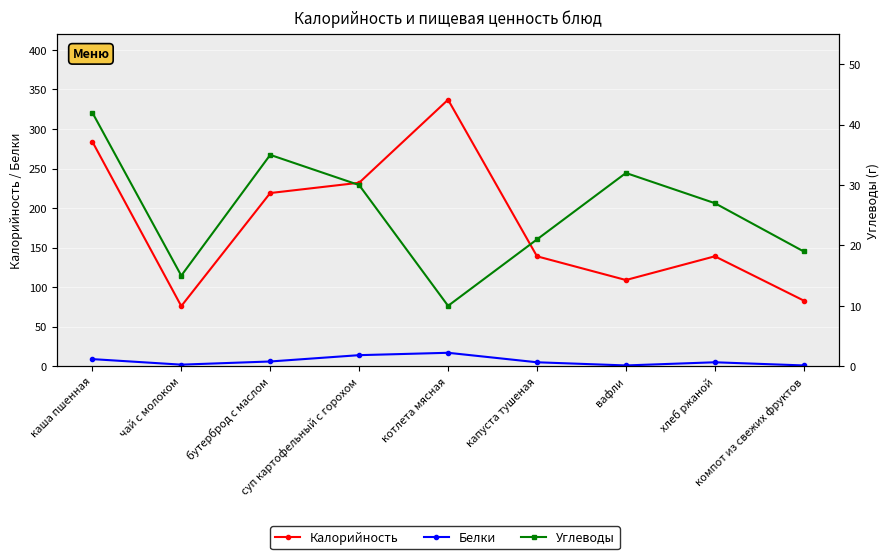

How many values in the Белки series are below 5?

3